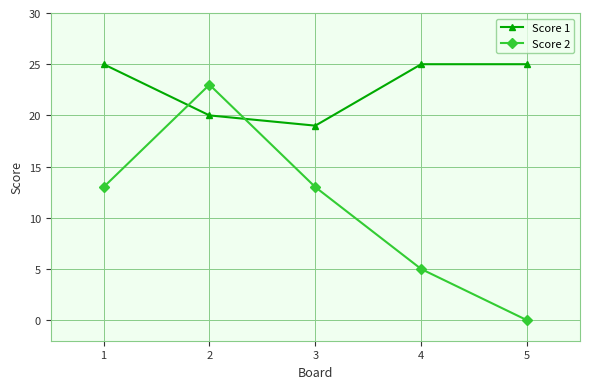

Rank the series by their maximum value, from highest to lowest.

Score 1, Score 2